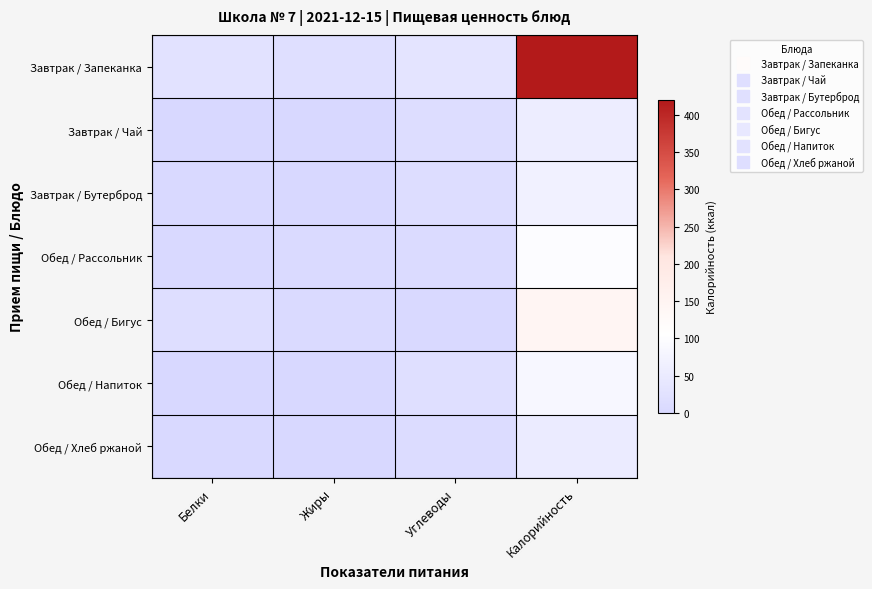

What is the total value across all series at Жиры?

32.1